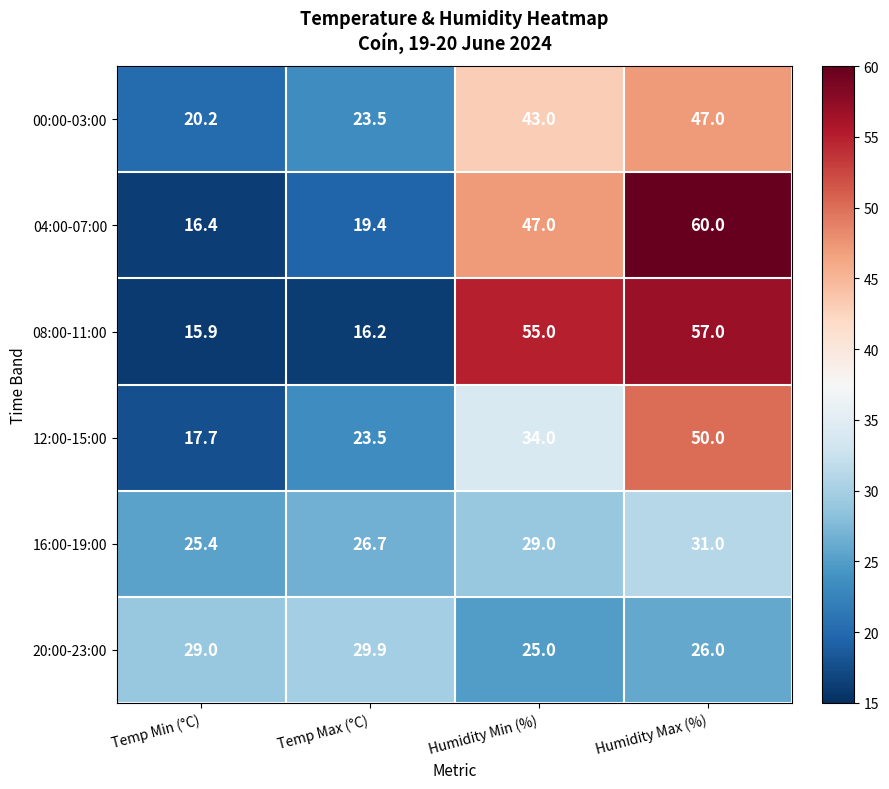

What is the average value of the 12:00-15:00 series?

31.3